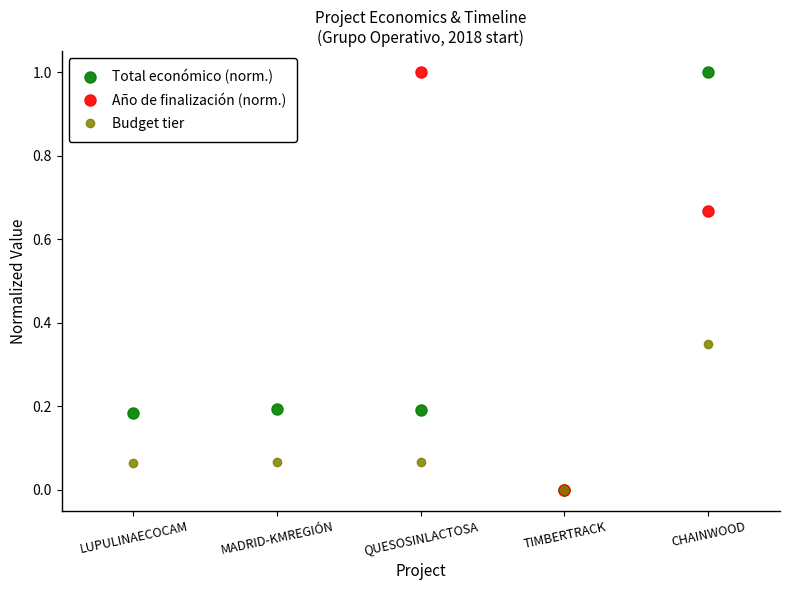

What is the difference between the Budget tier values at QUESOSINLACTOSA and TIMBERTRACK?

0.1